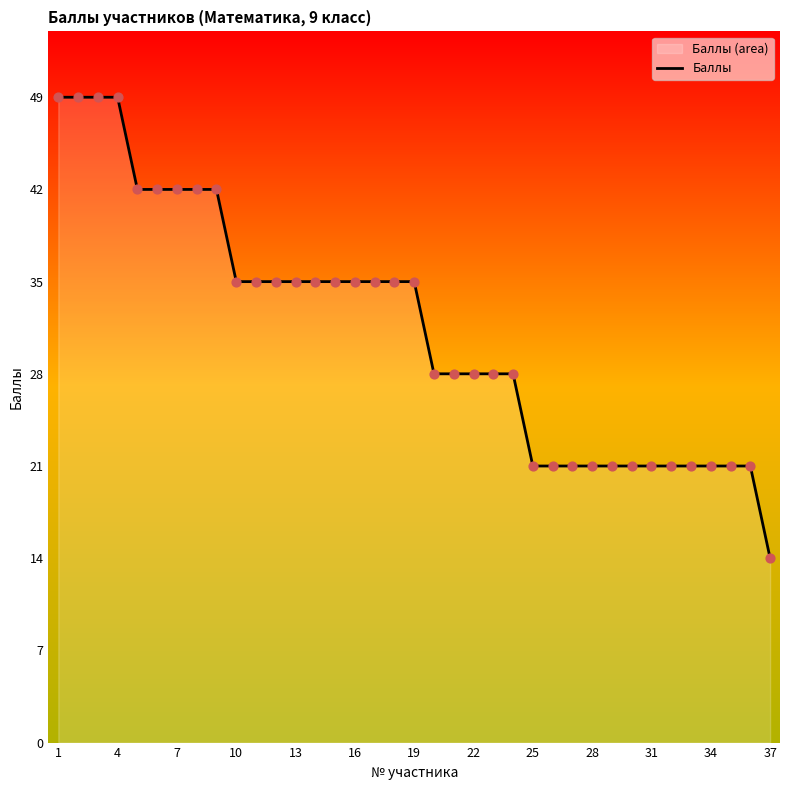

The chart shows a value of 46 at 13. True or false?

False